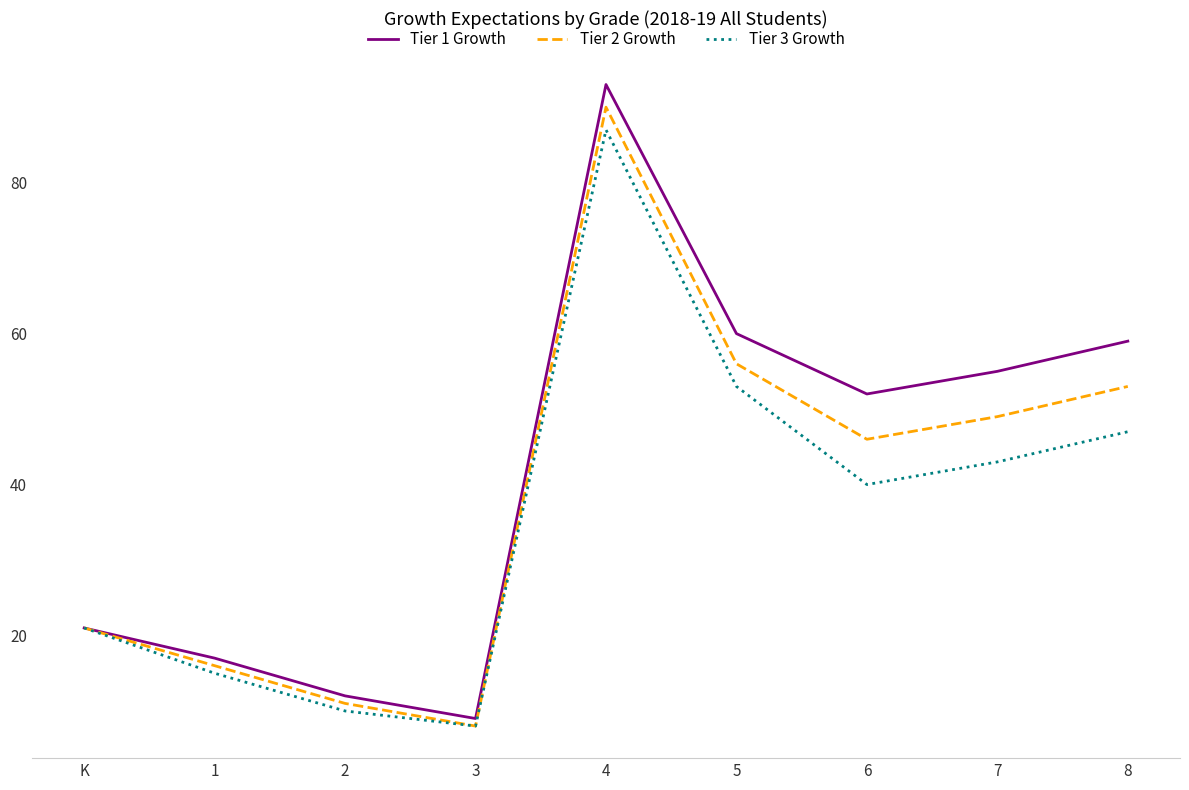

Reading left to right, list all the values displayed in this chart.

Tier 1 Growth: K=21	1=17	2=12	3=9	4=93	5=60	6=52	7=55	8=59
Tier 2 Growth: K=21	1=16	2=11	3=8	4=90	5=56	6=46	7=49	8=53
Tier 3 Growth: K=21	1=15	2=10	3=8	4=87	5=53	6=40	7=43	8=47